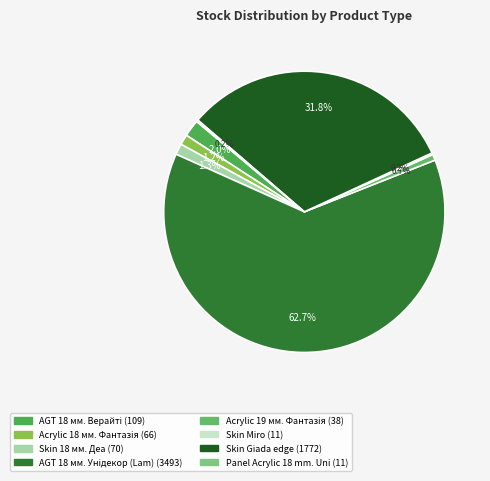

How much of the chart is everything except AGT 18 мм. Верайті?

98.0%